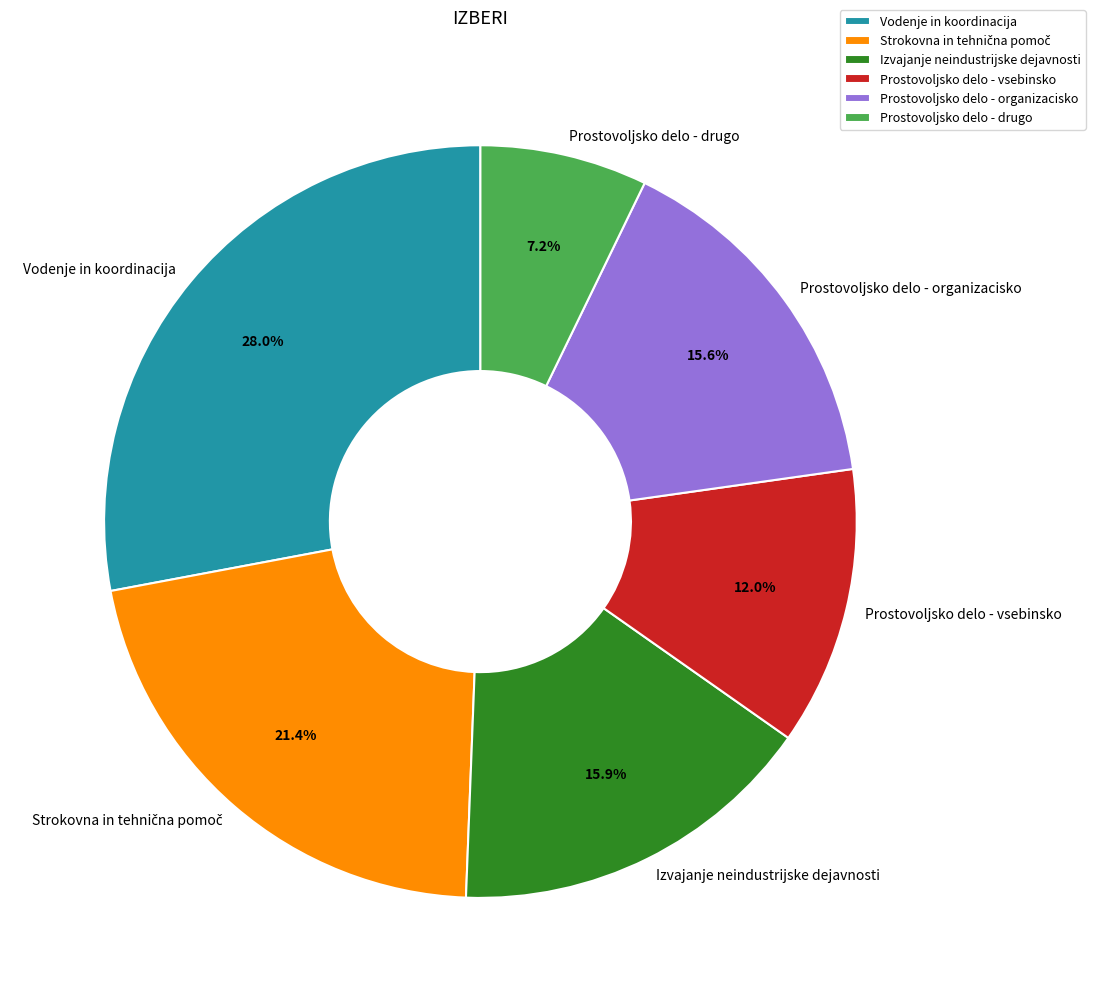

Count the number of slices in the pie.

6